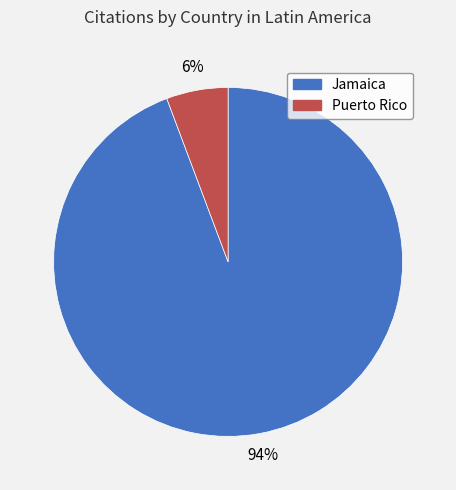

True or false: Jamaica accounts for 94% of the total.

True